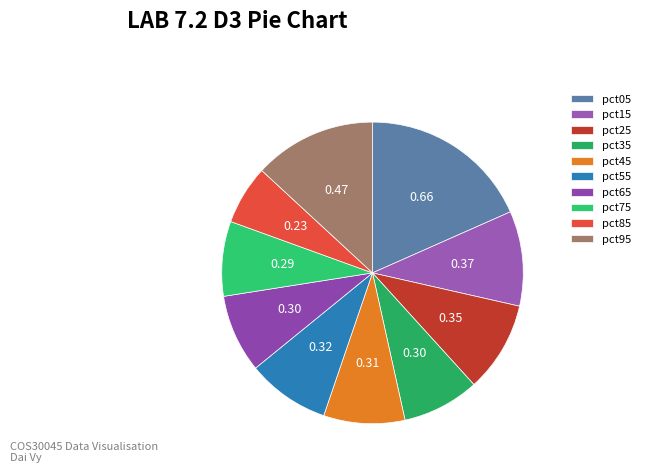

Rank the categories by value from highest to lowest.

pct05, pct95, pct15, pct25, pct55, pct45, pct65, pct35, pct75, pct85